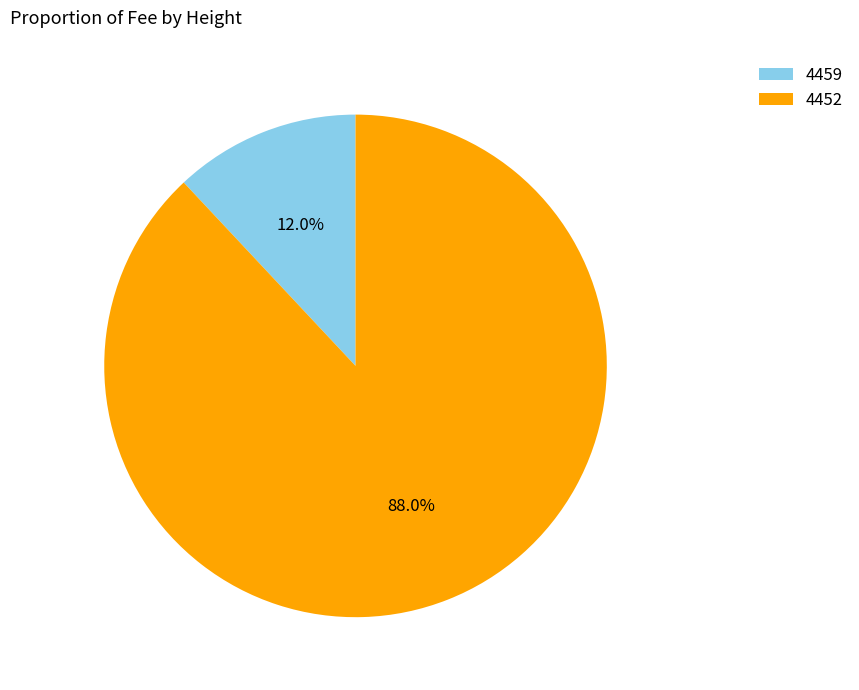

What percentage is NOT represented by 4459?

88.0%